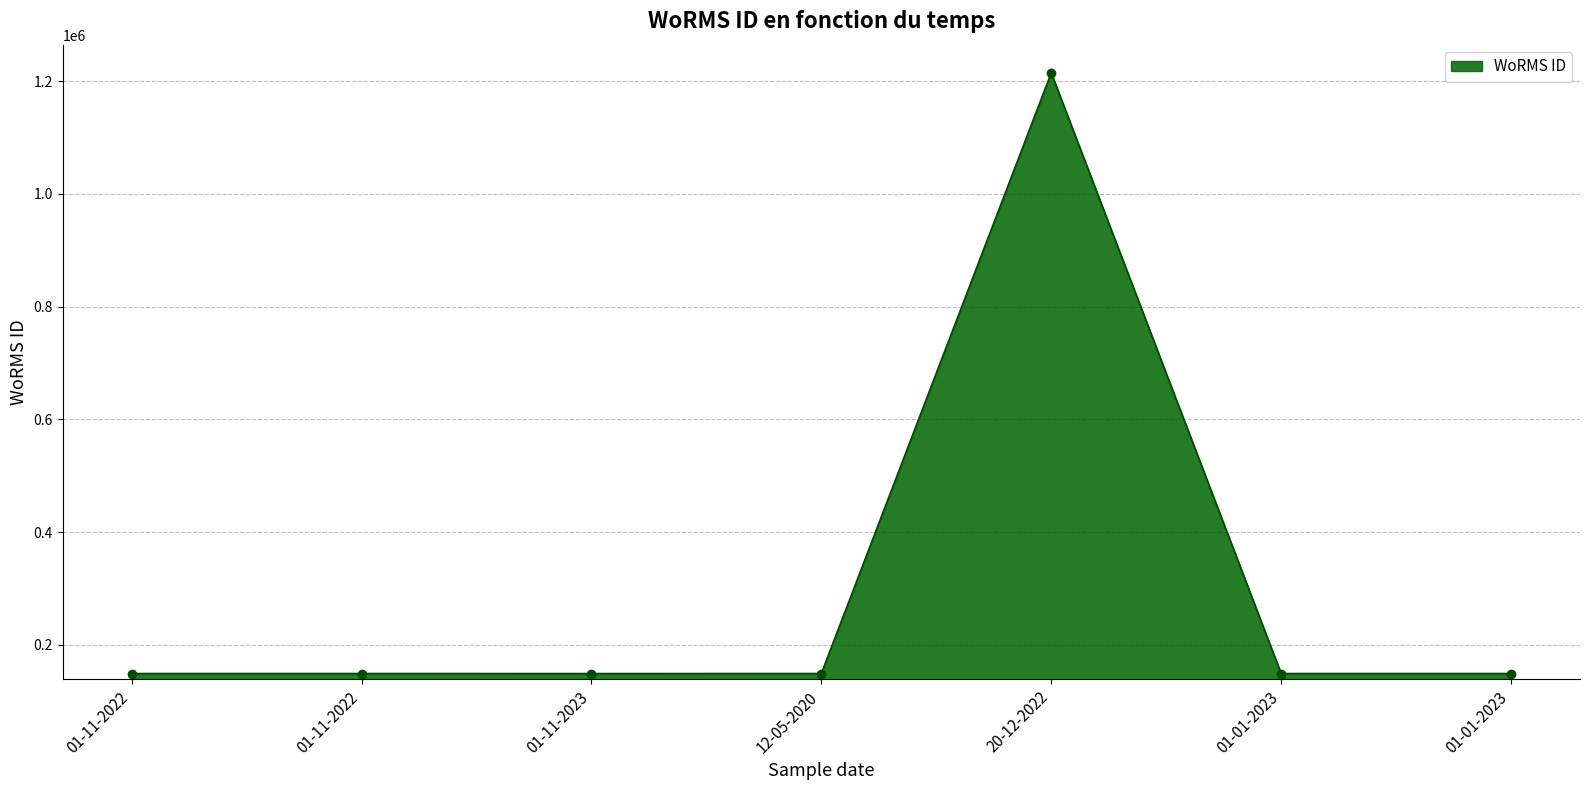

What is the difference between the maximum and minimum values?

1065729